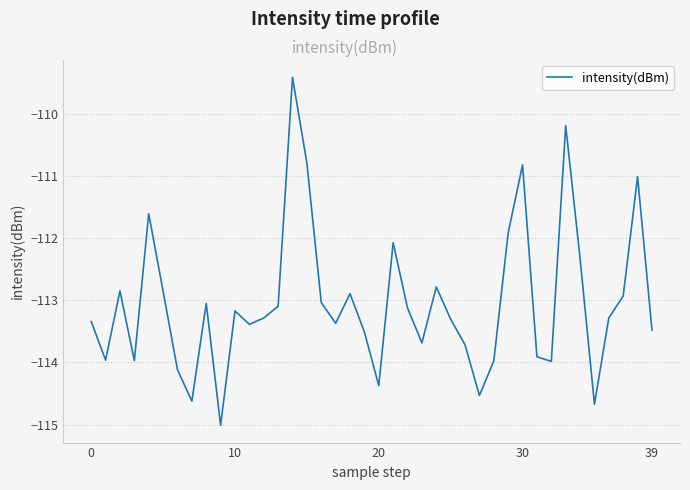

What is the difference between the maximum and minimum values?

5.6